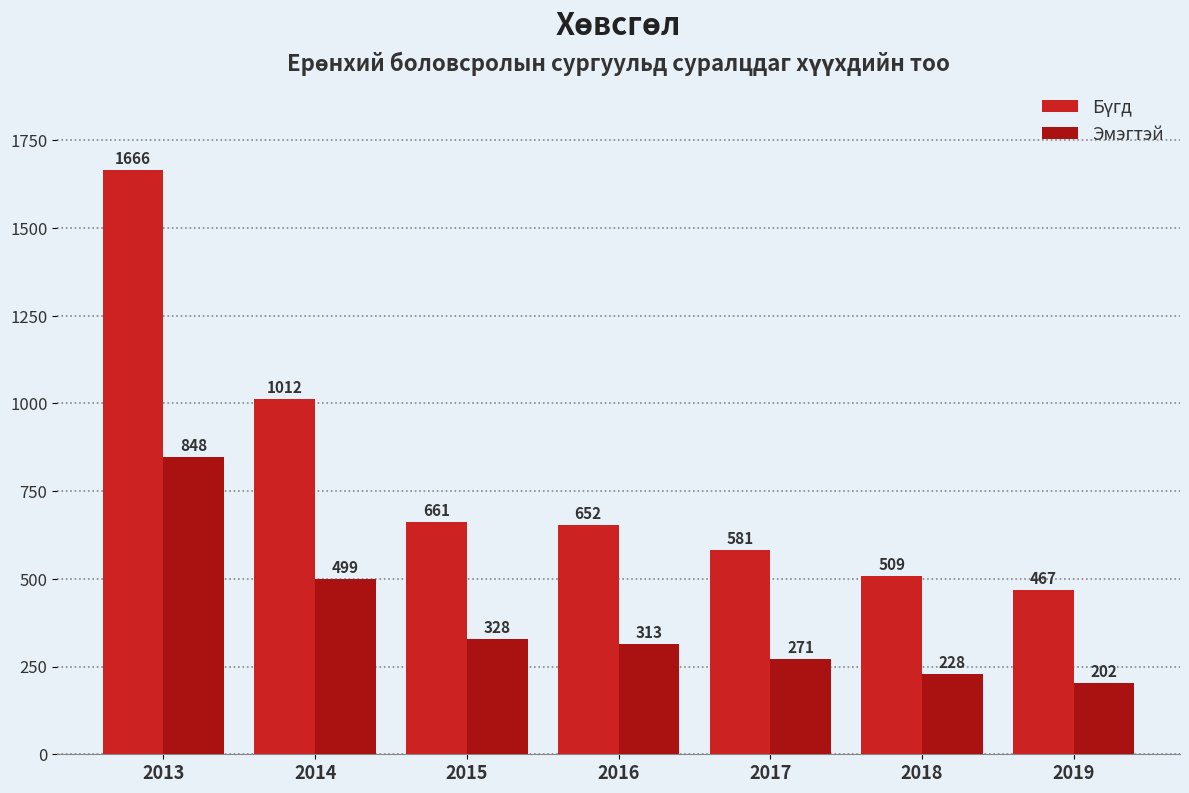

What is the total value across all series at 2016?

965